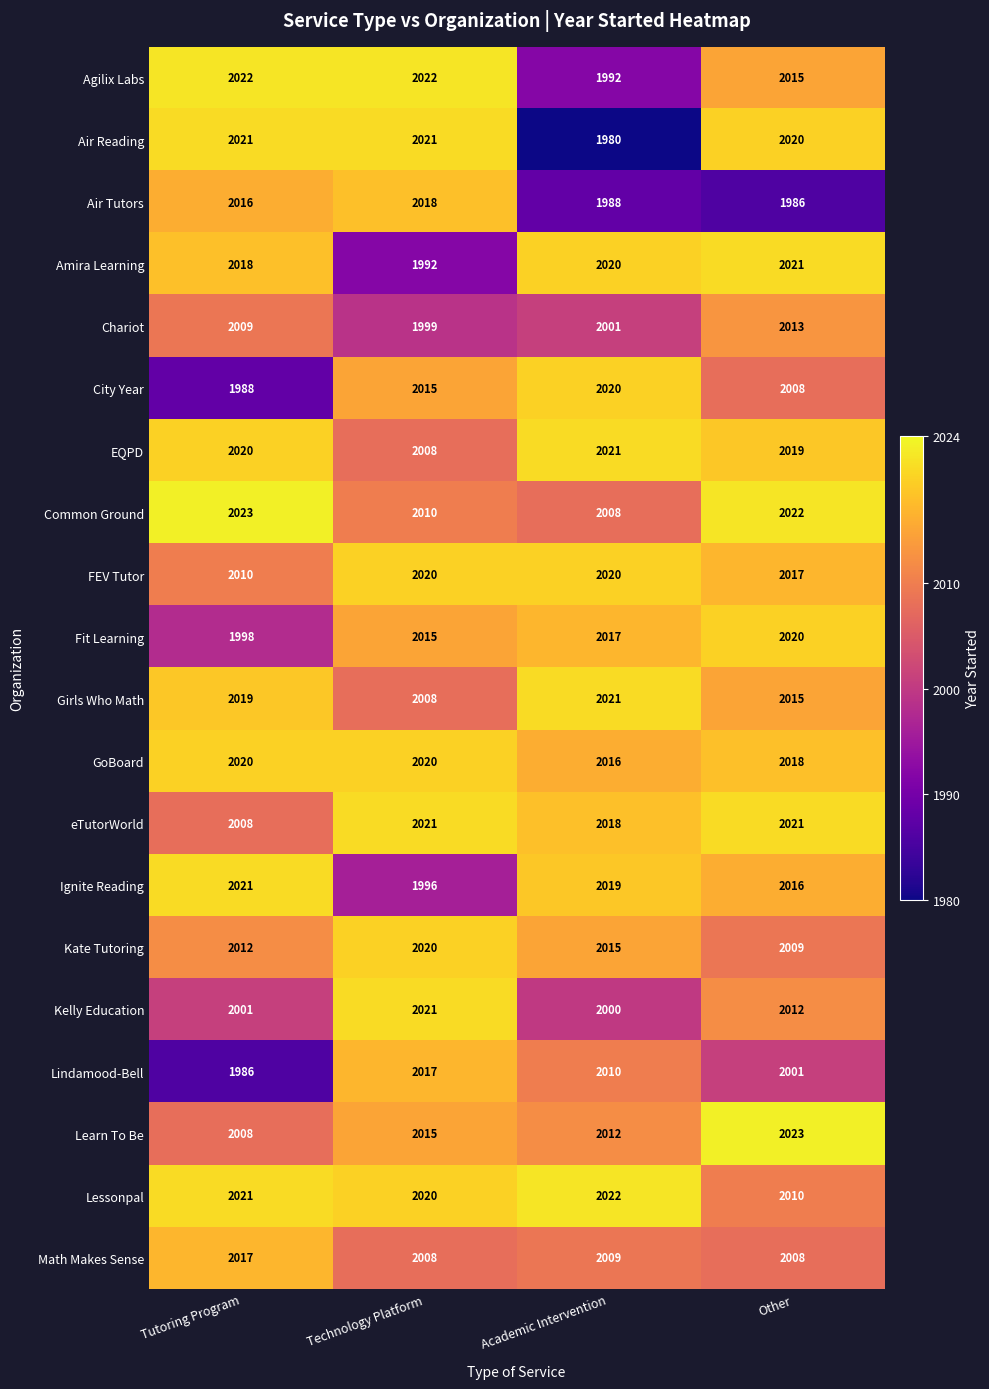

Which series has the largest total across all categories?

GoBoard